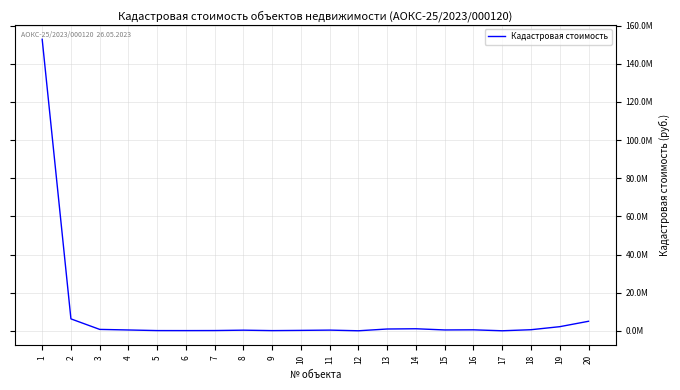

Is this an area chart (filled region under the line)?

No